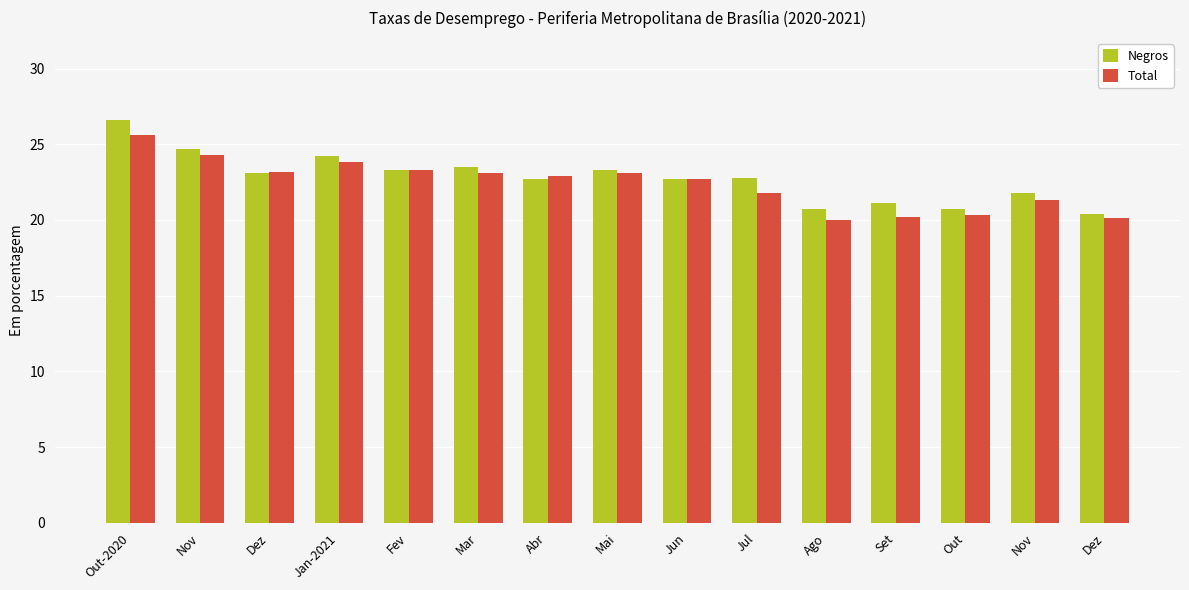

How many bars are there in total?

30